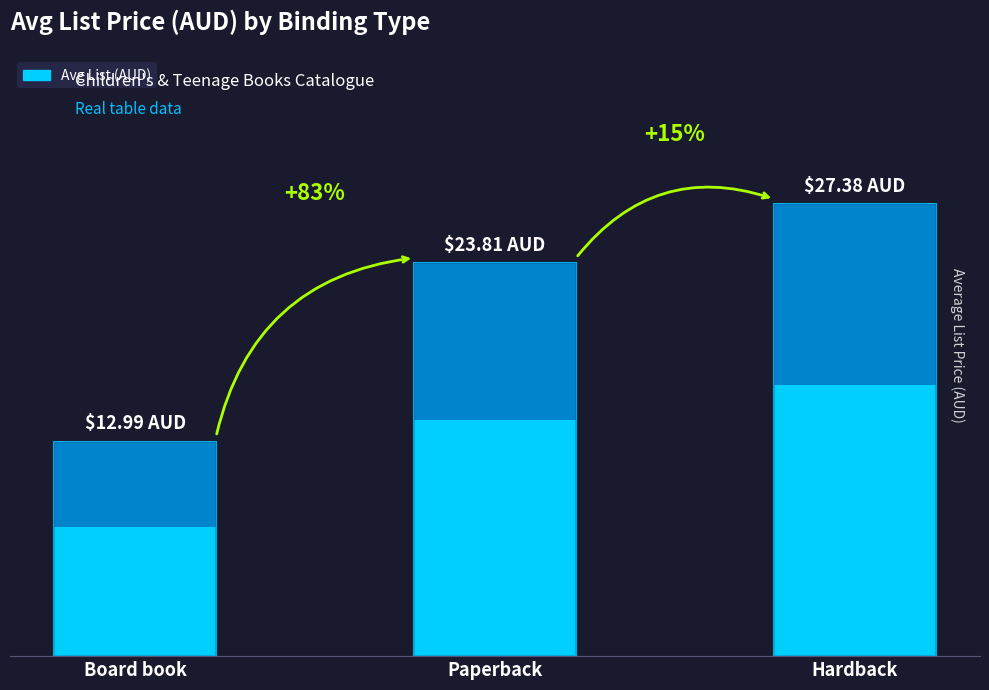

List the labels in order of value, smallest first.

Board book, Paperback, Hardback